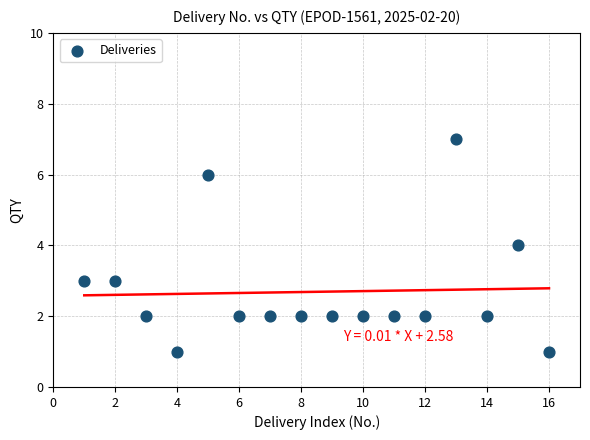

What is the range of X values (max minus min)?

15